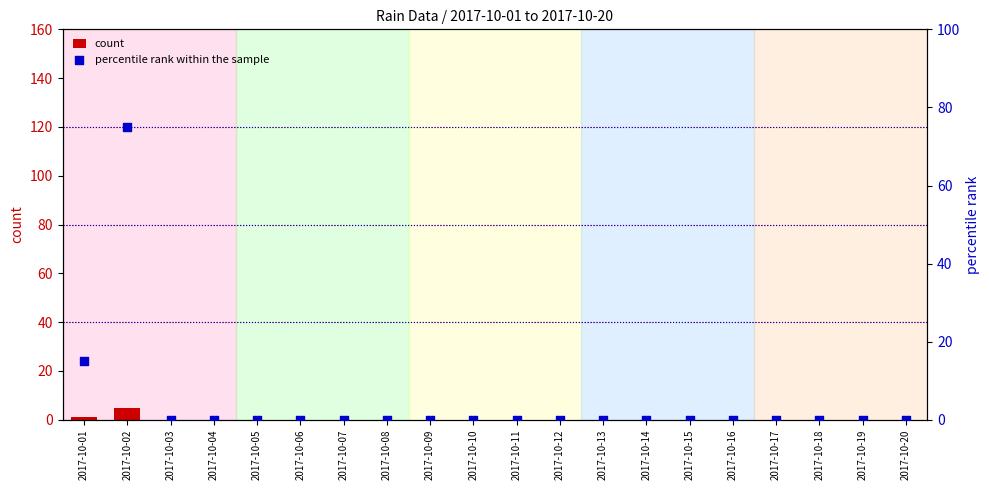

Is the value of count at 2017-10-01 greater than the value of percentile rank within the sample at 2017-10-17?

Yes